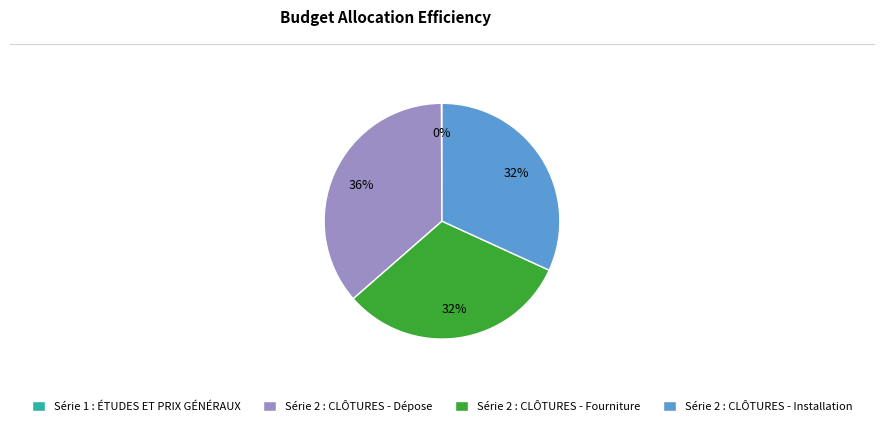

To the nearest percent, what portion does Série 2 : CLÔTURES - Fourniture represent?

32%